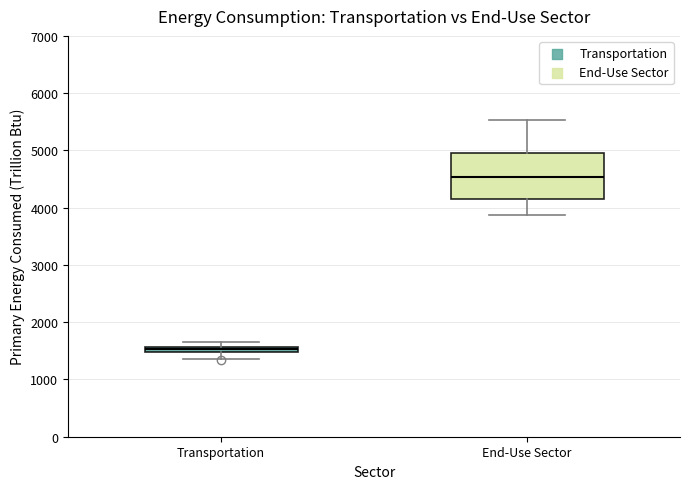

Which box has the lowest median line?

Transportation